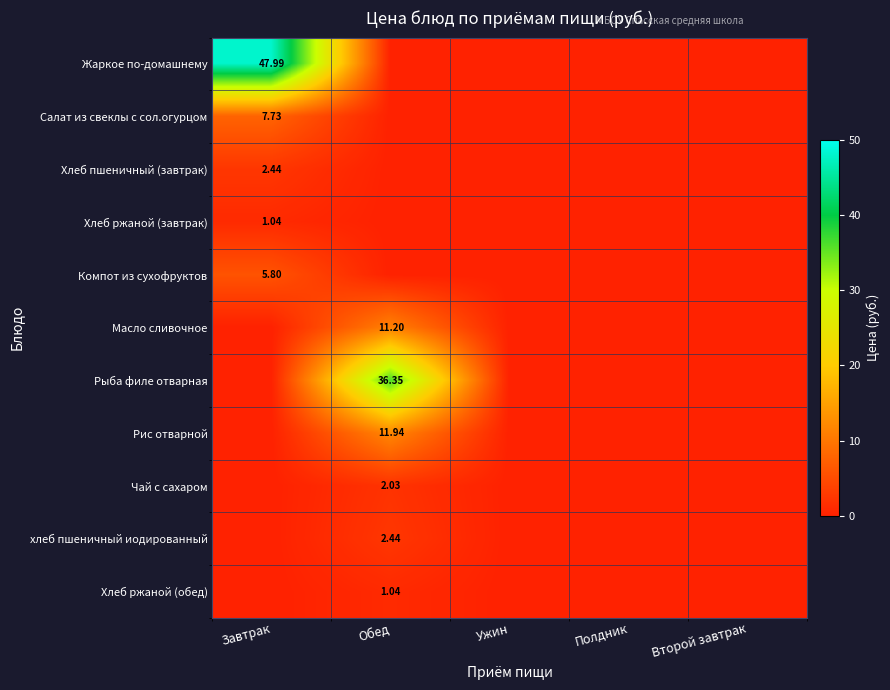

Between Второй завтрак and Завтрак, which is larger?

Завтрак